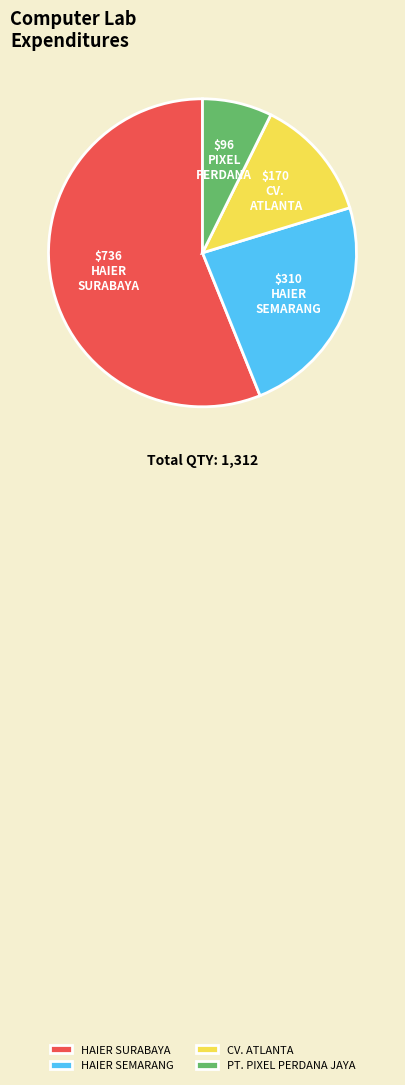

How many segments does this pie chart have?

4